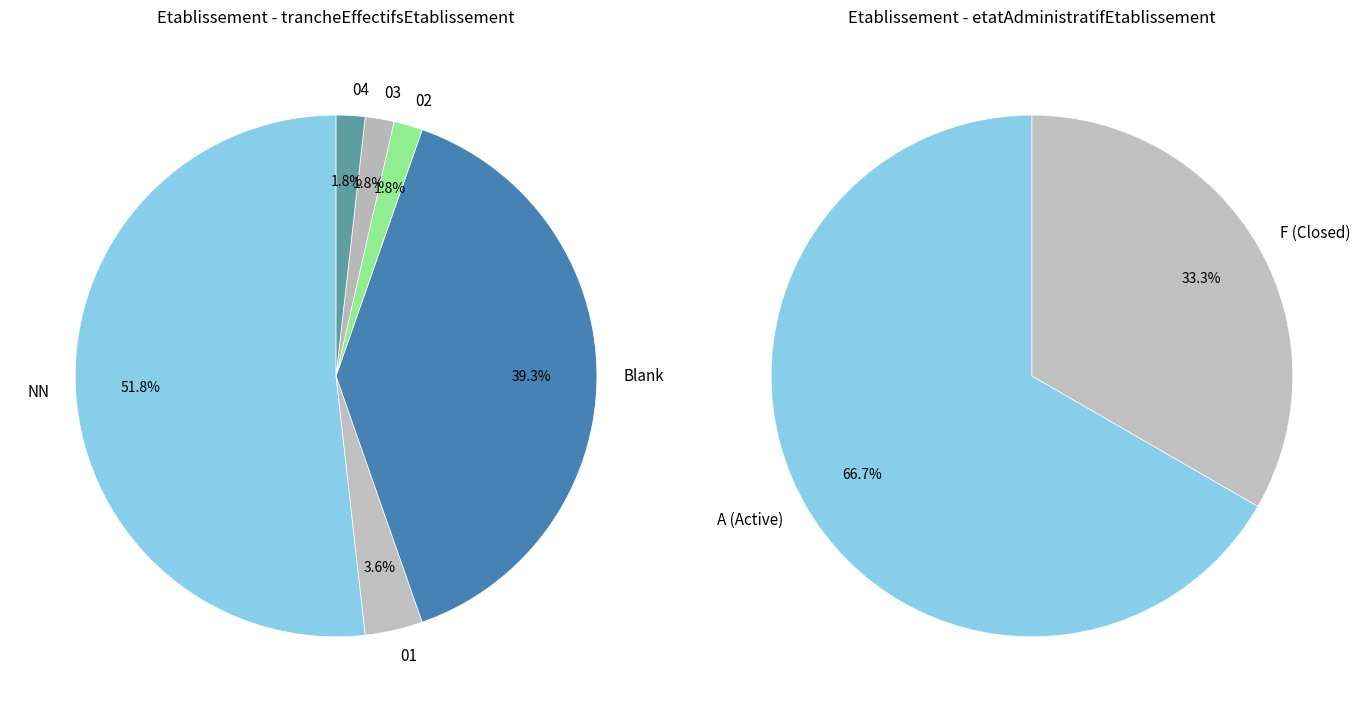

Which slice is the largest?

NN